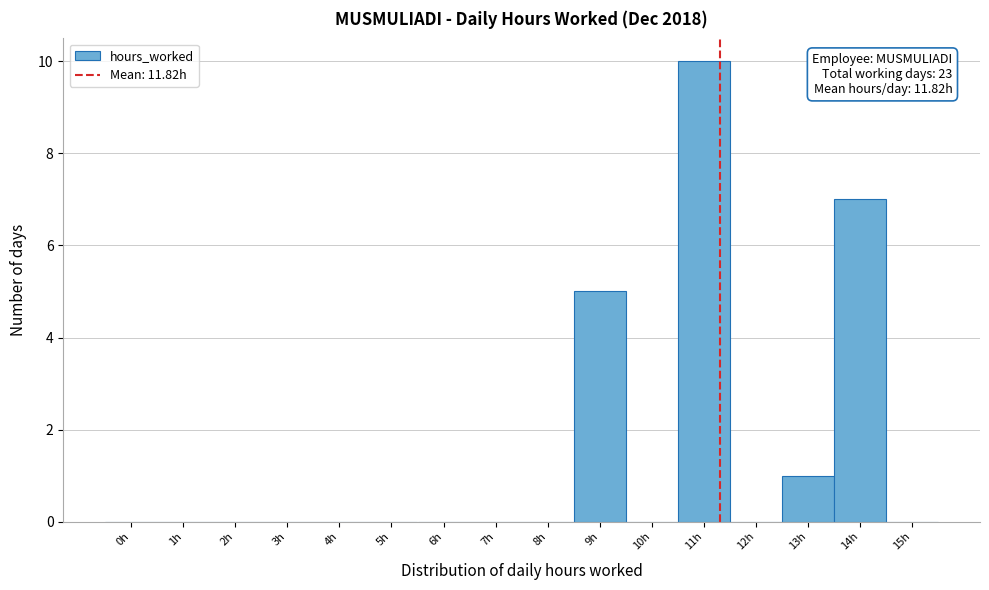

Reading left to right, transcribe all the data shown in this chart.

0h=0	1h=0	2h=0	3h=0	4h=0	5h=0	6h=0	7h=0	8h=0	9h=5	10h=0	11h=10	12h=0	13h=1	14h=7	15h=0